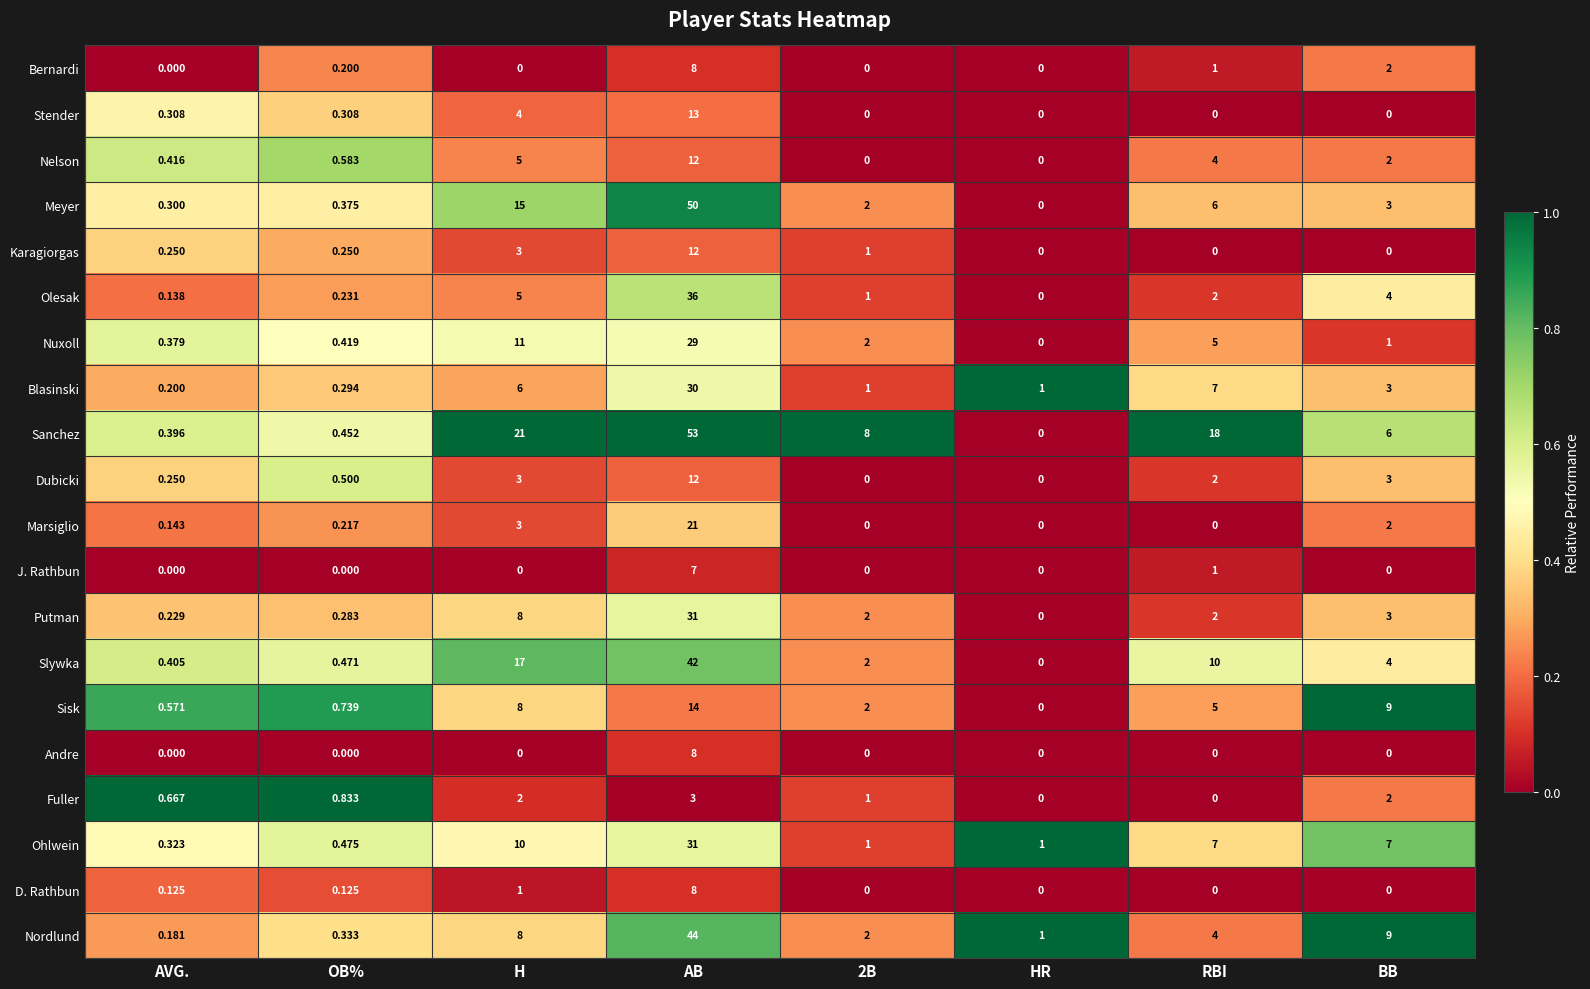

How many data points in Ohlwein are less than 7?

4